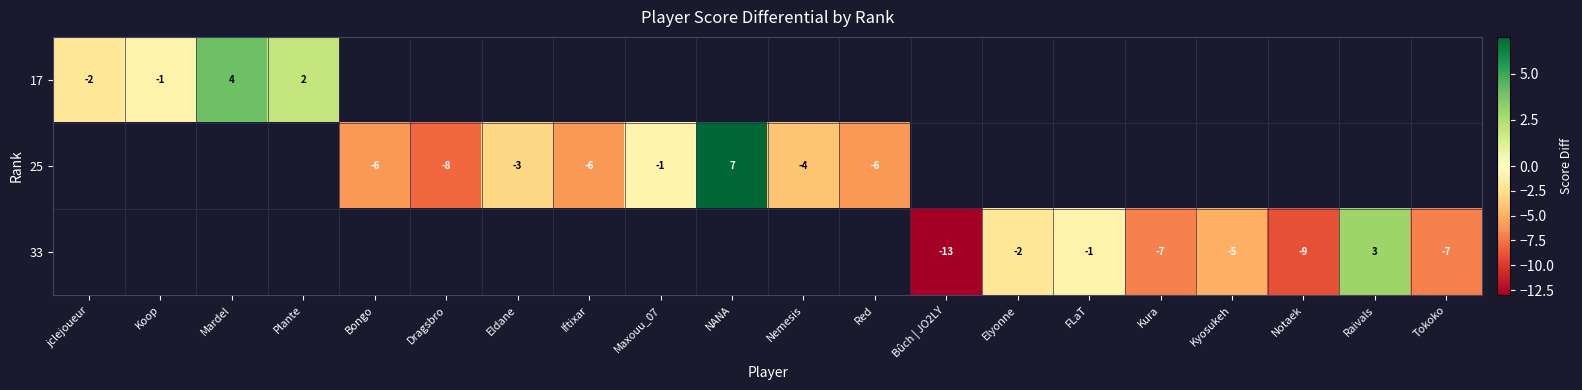

How many distinct data groups are displayed?

3